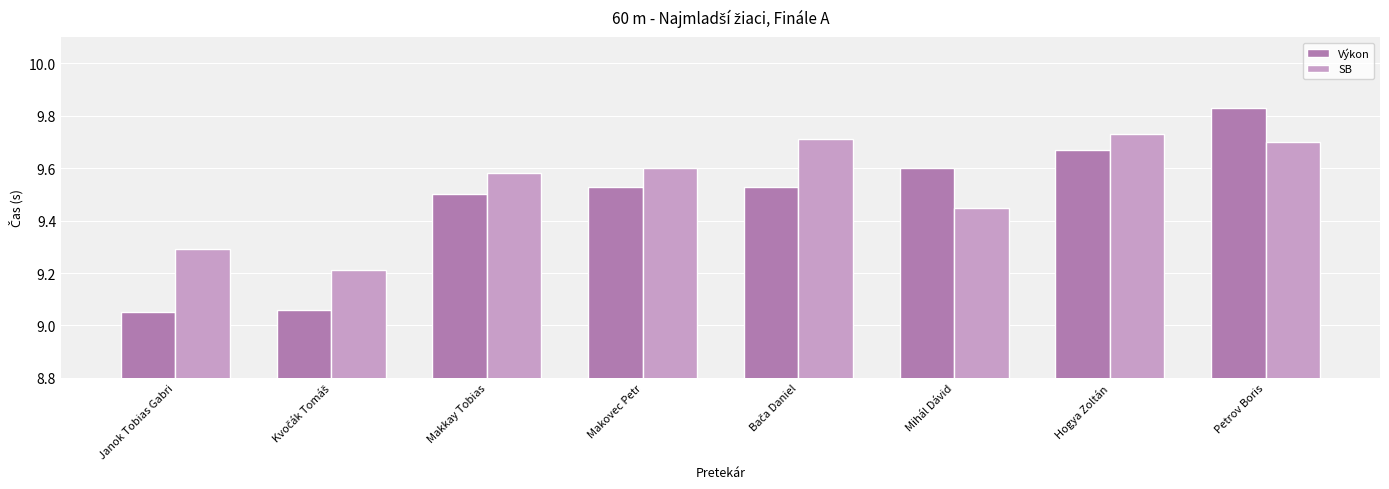

Which series has the largest range (max minus min)?

Výkon